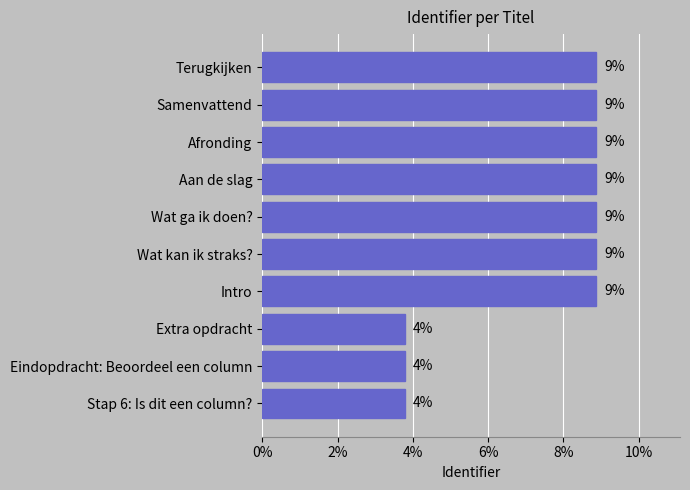

Does the chart contain any negative values?

No